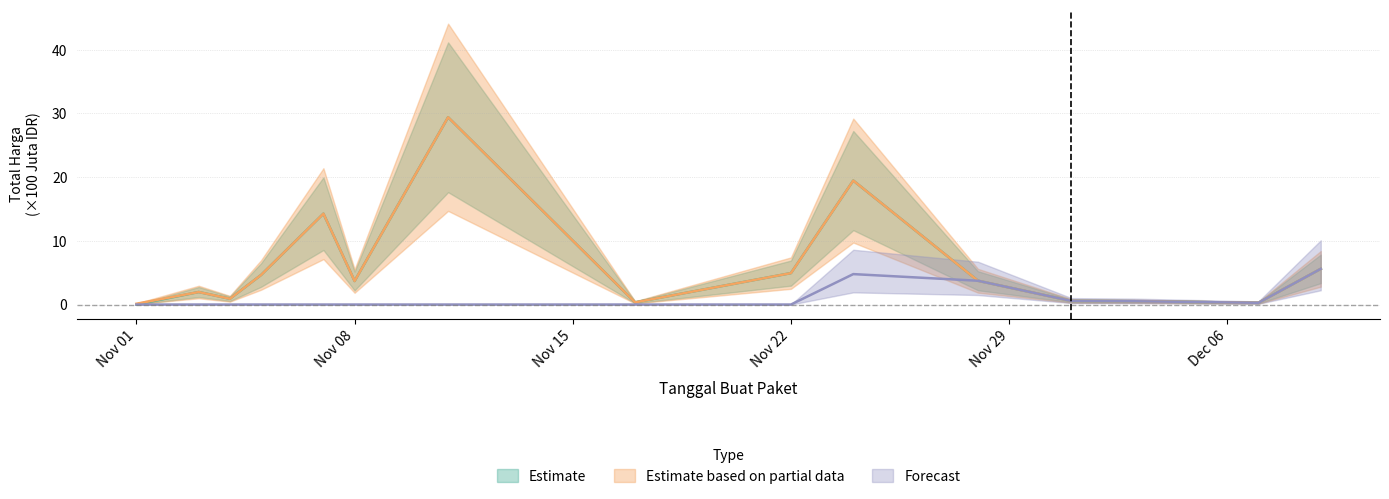

What value does the Estimate based on partial data series have at 2021-11-07?

14.3